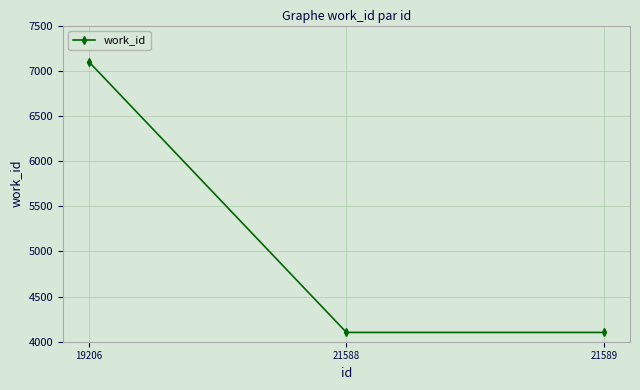

What is the average value?

5102